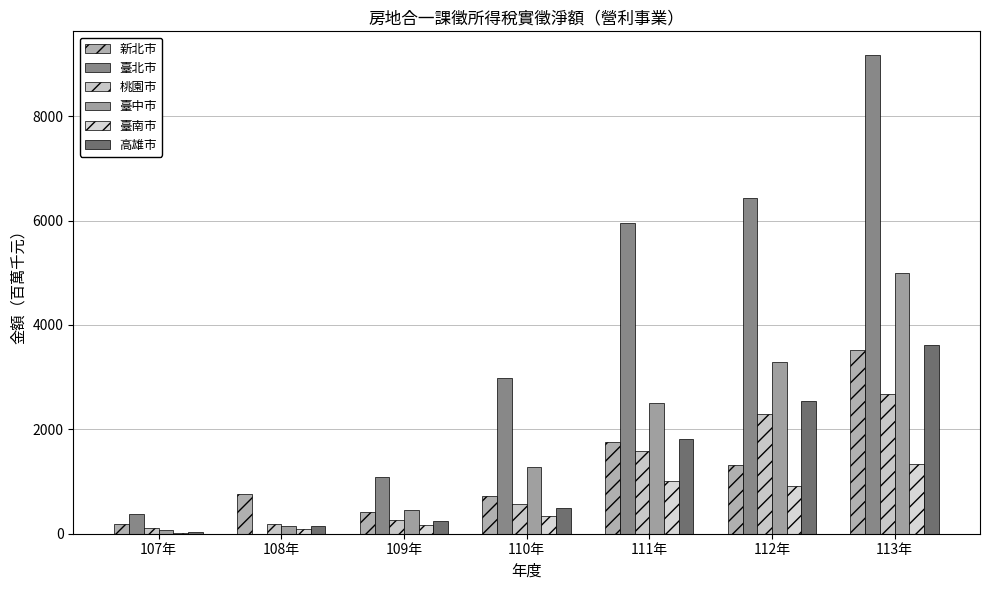

What position from the right is 109年?

5